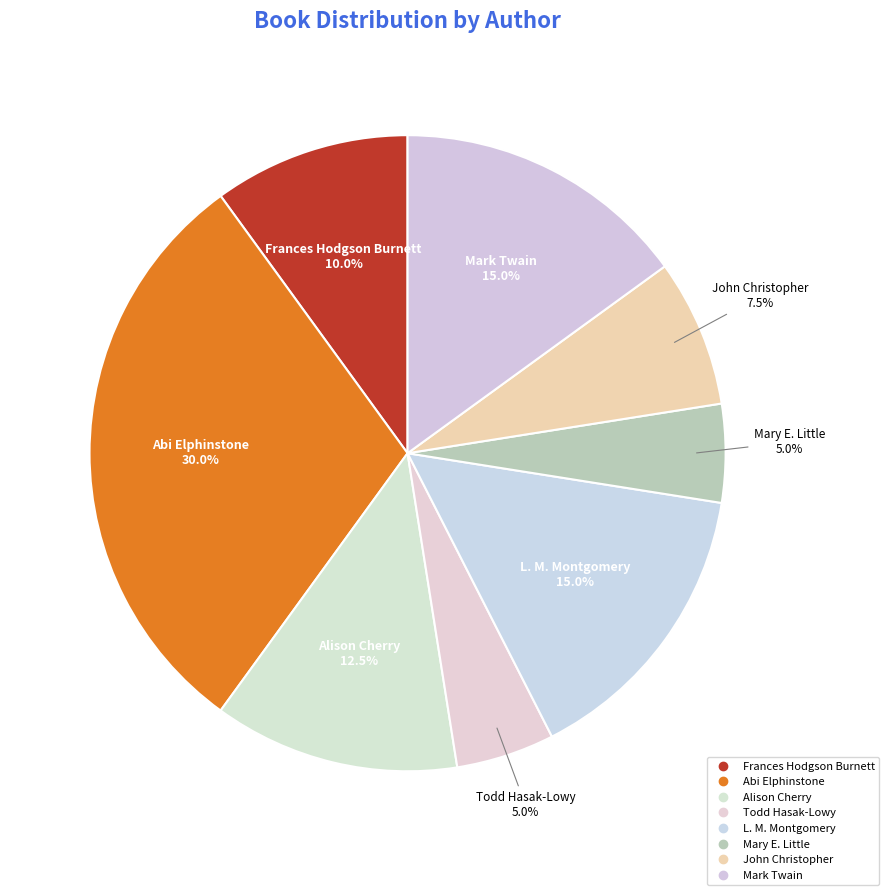

Count the number of slices in the pie.

8